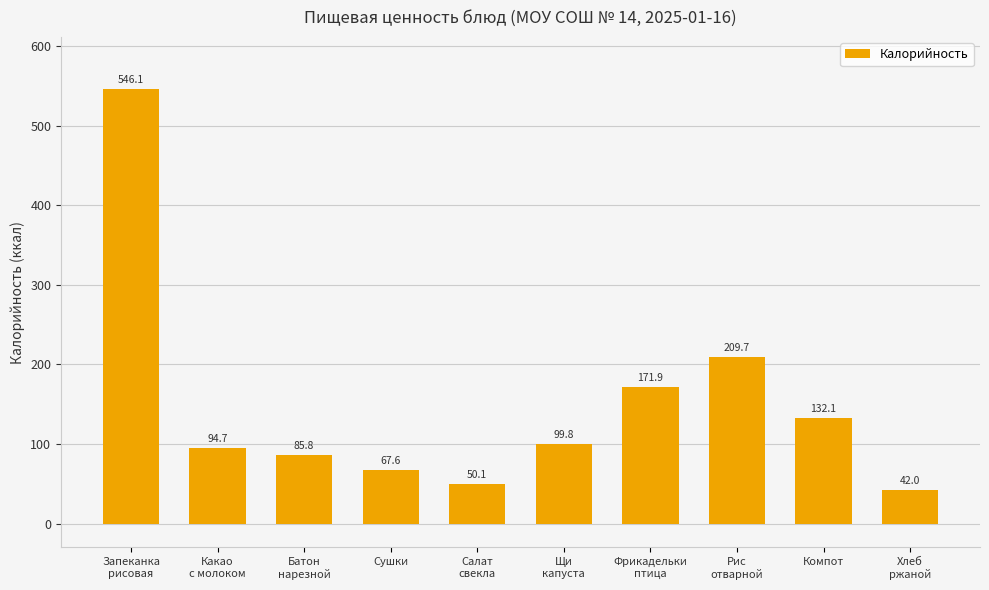

What position from the left is Салат
свекла?

5